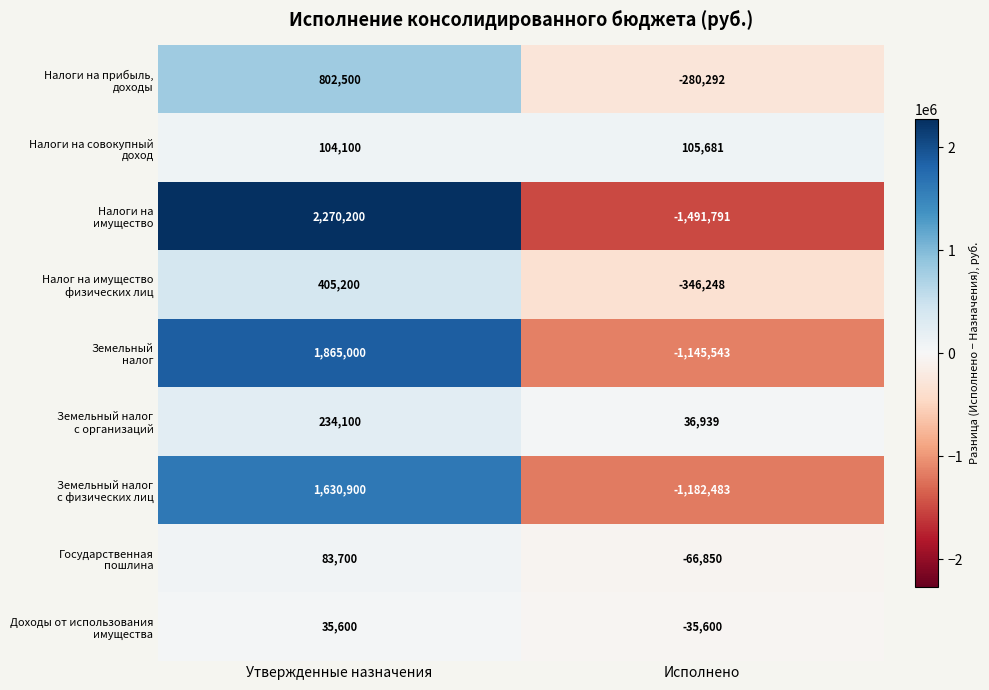

At which category is the sum across all series the highest?

Утвержденные назначения